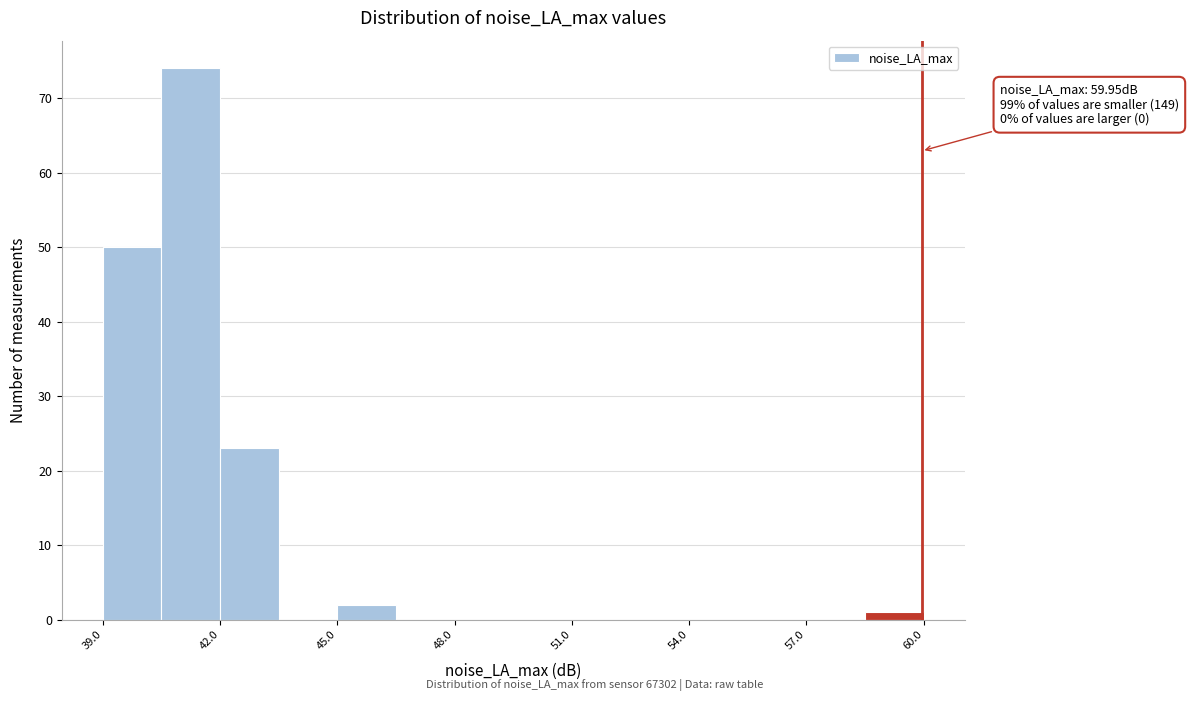

Around what value on the x-axis is the tallest bar? Give the approximate position of its centre, as read against the axis.

41.5